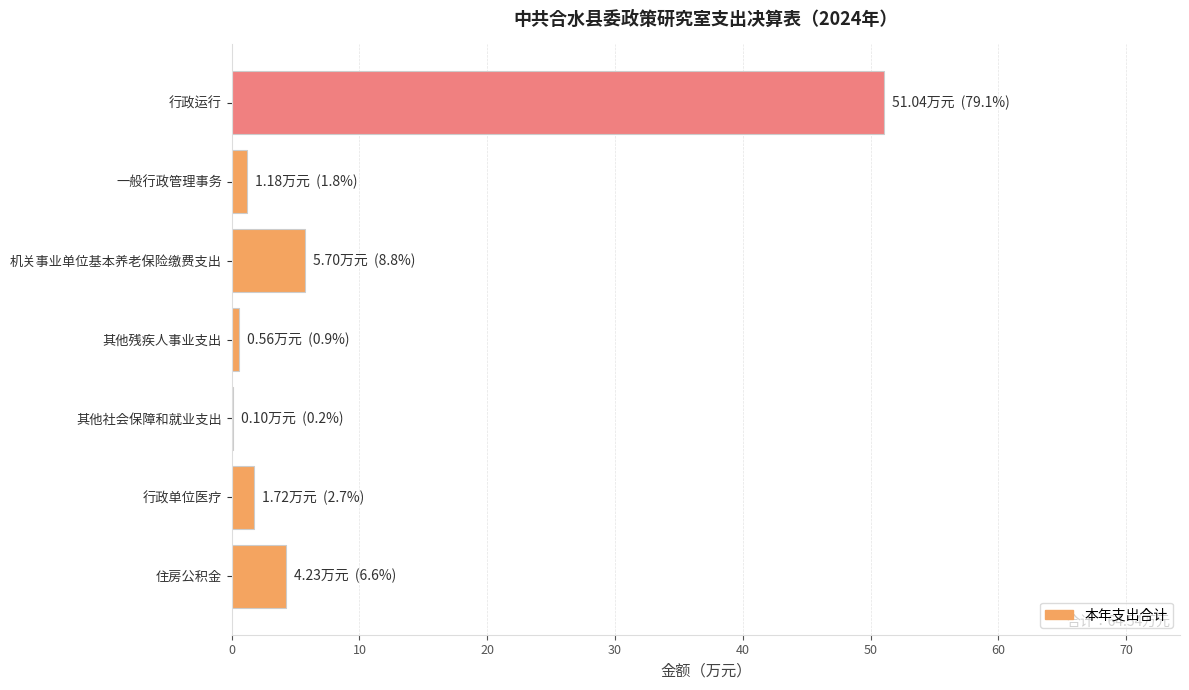

Is it true that the value at 住房公积金 is 4.2?

True